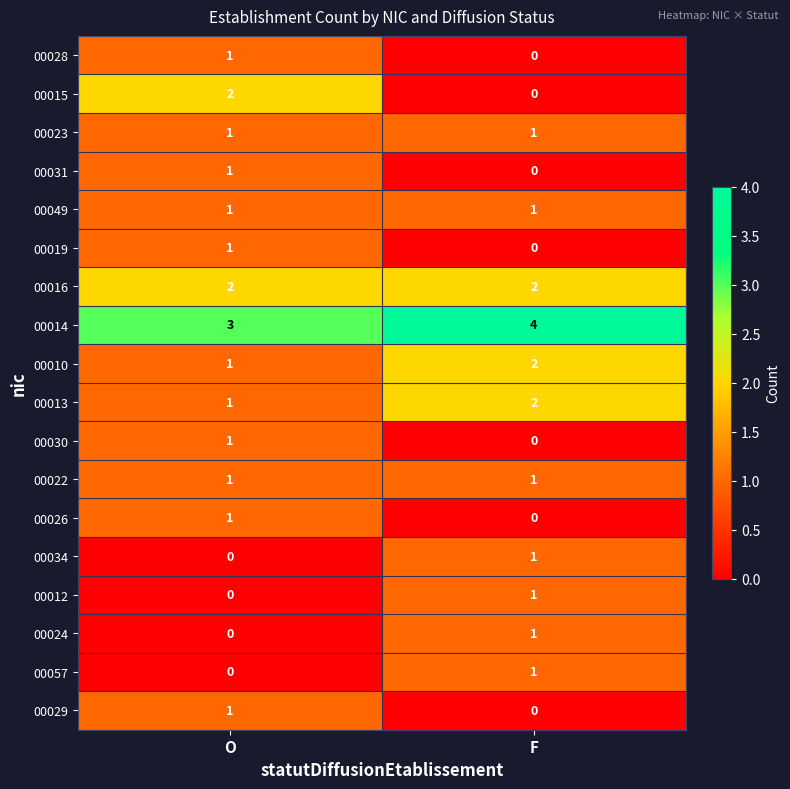

What is the sum of the 00016 values at F and O?

4